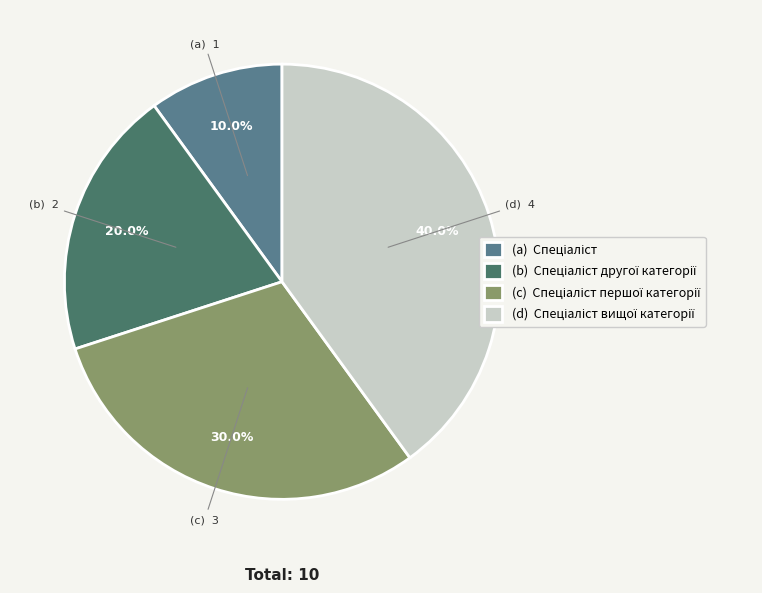

Is there any slice that represents more than half of the pie?

No